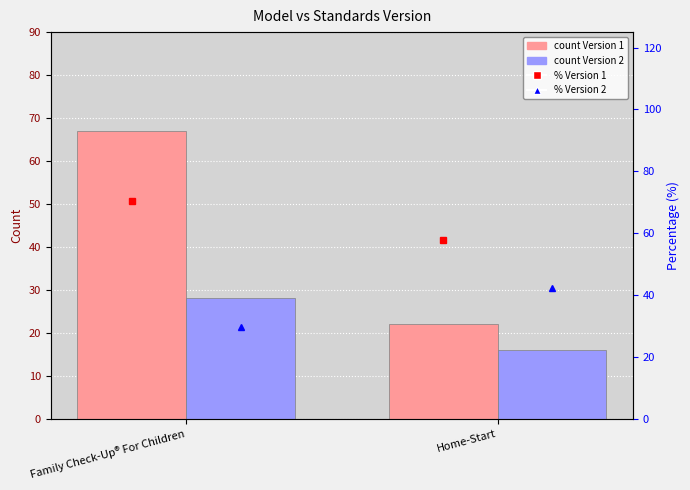

How many values in the % Version 2 series exceed 42?

1